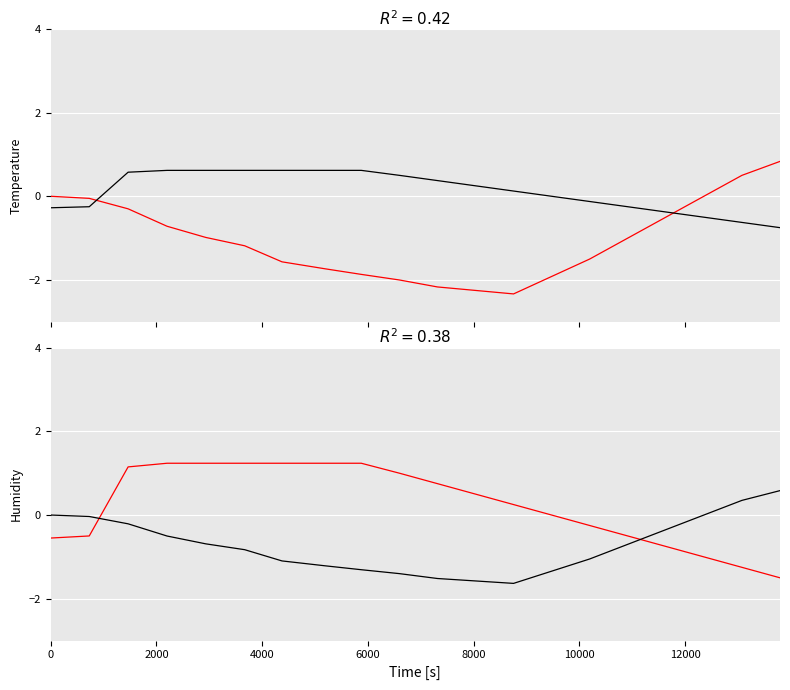

What is the value of the sensor (red) point at the 6th from the left?

1.2